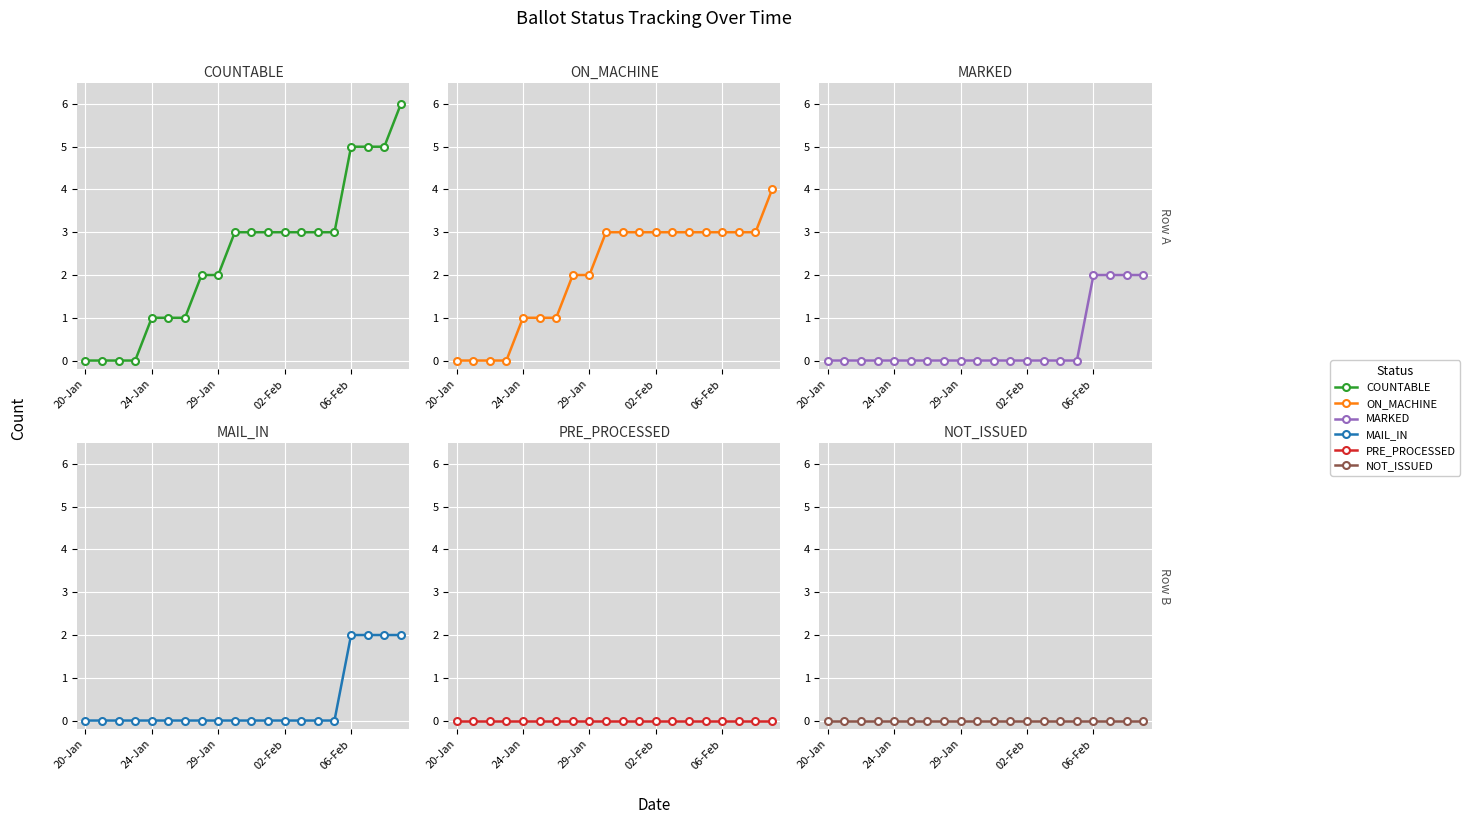

What is the value of the ON_MACHINE point at the 19th from the left?

3